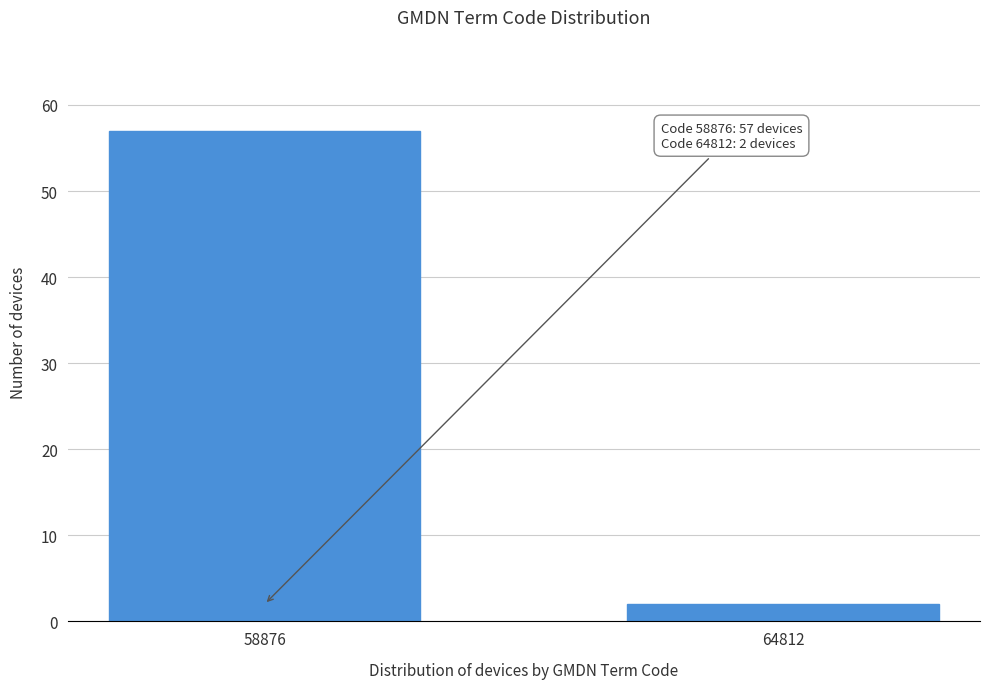

Reading left to right, list all the values displayed in this chart.

57	2